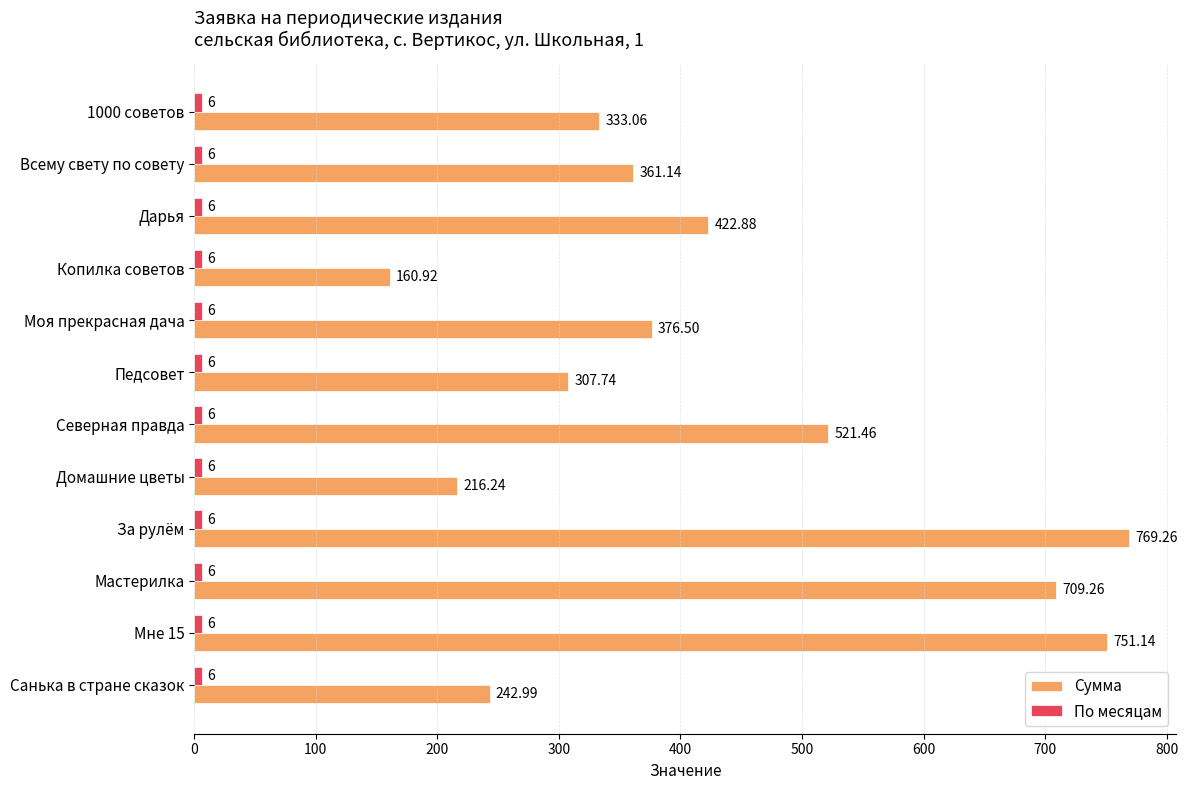

Which series has the widest spread of values?

Сумма